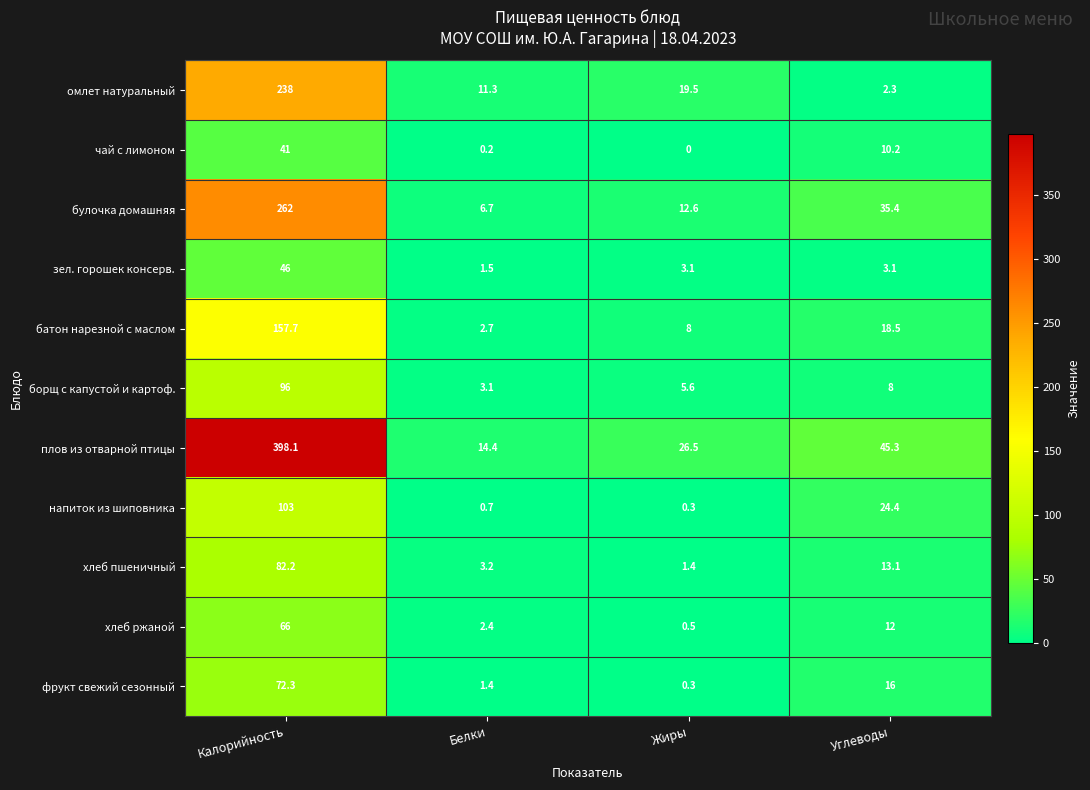

At which label is чай с лимоном closest to 20?

Углеводы